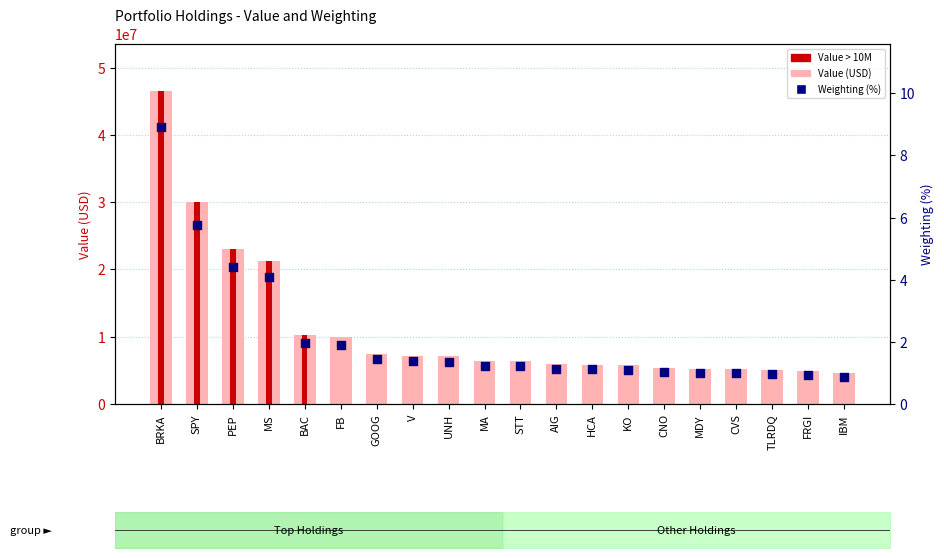

At how many categories does at least one series exceed 20983625?

4